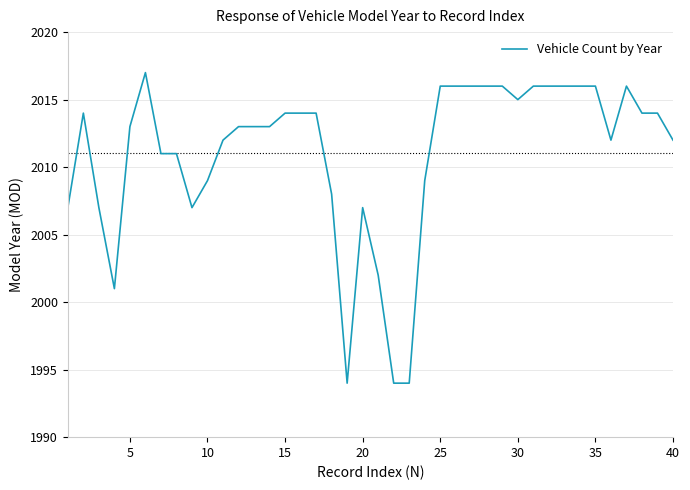

What is the smallest value displayed?

1994